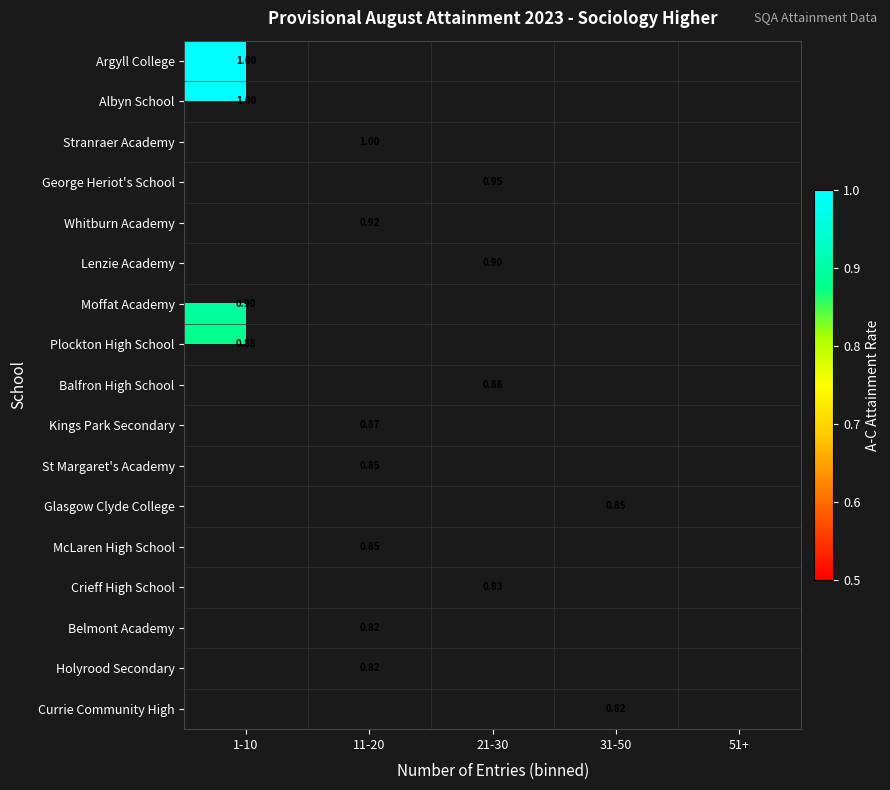

Count the number of categories in the chart.

5